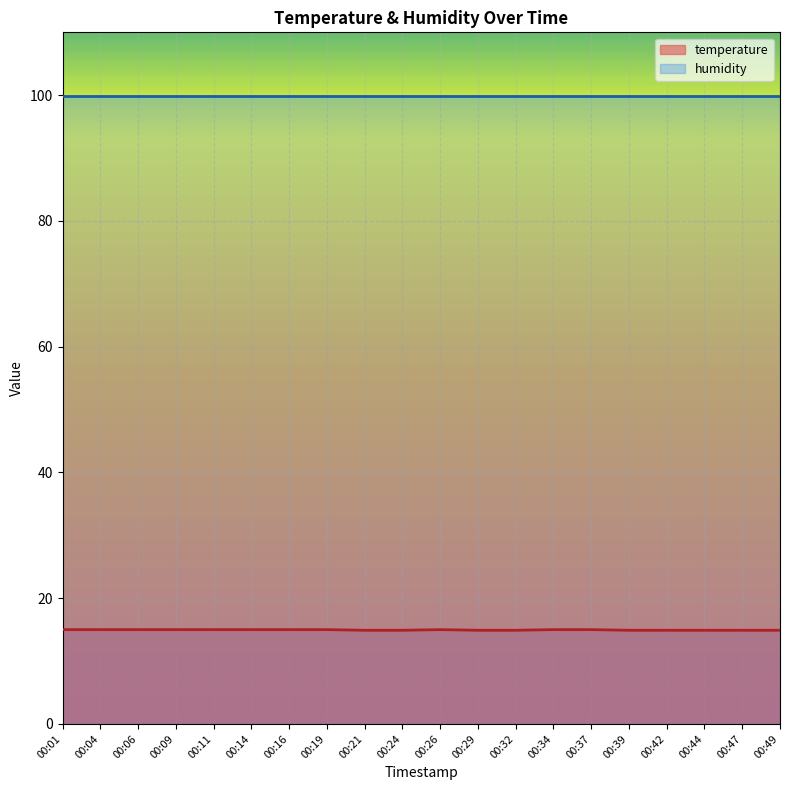

True or false: the data has more than 2 interior local peaks.

False